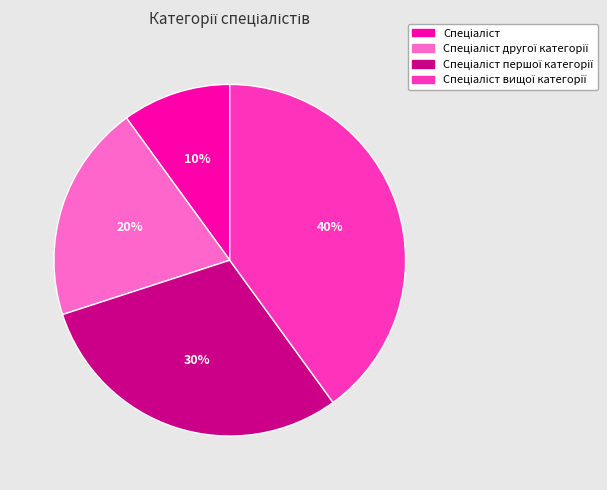

To the nearest percent, what is the average slice percentage?

25%